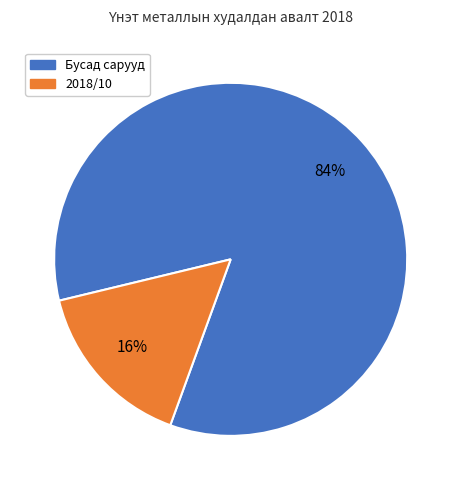

Count the number of slices in the pie.

2